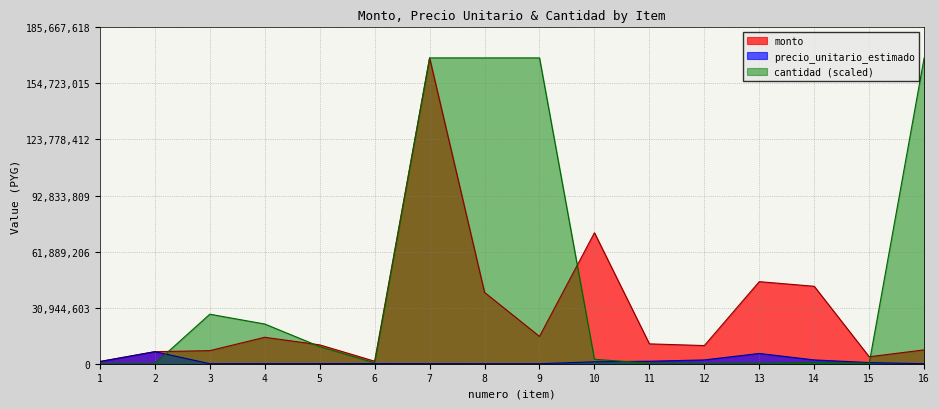

True or false: monto and precio_unitario_estimado intersect in this chart.

False